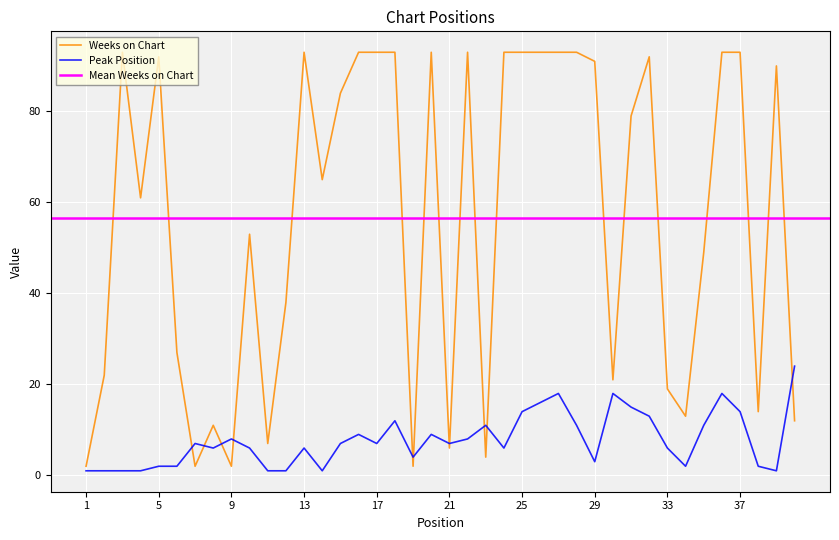

What is the difference between the maximum and second lowest values in the Weeks on Chart series?

91